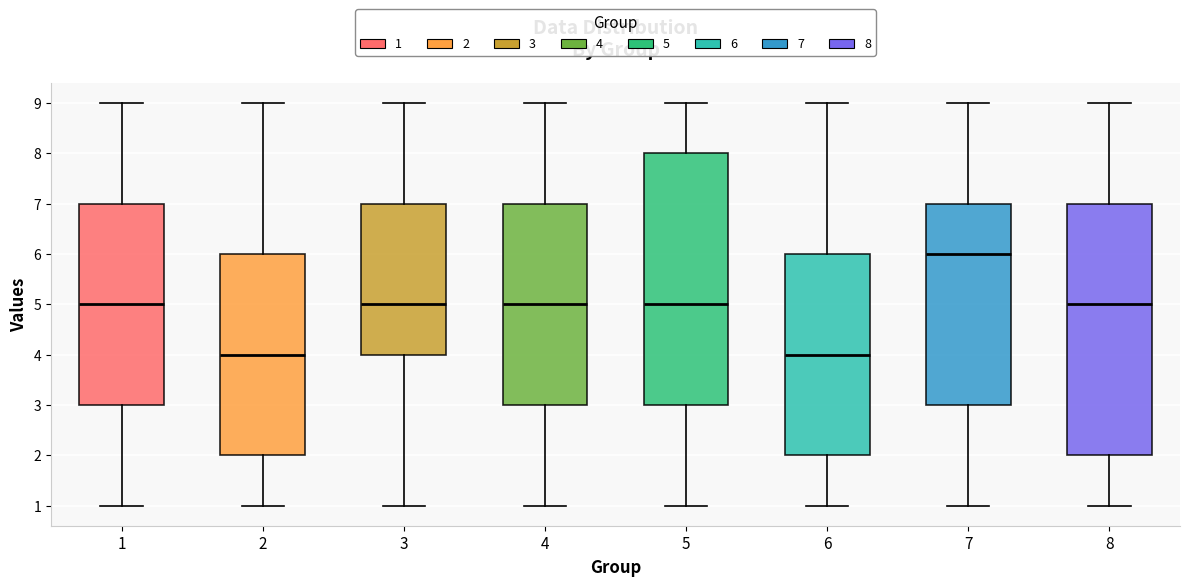

Where is the upper edge of the box at x = 1 on the y-axis? The values are not printed on the chart, so give them approximately, as read against the axis.

7